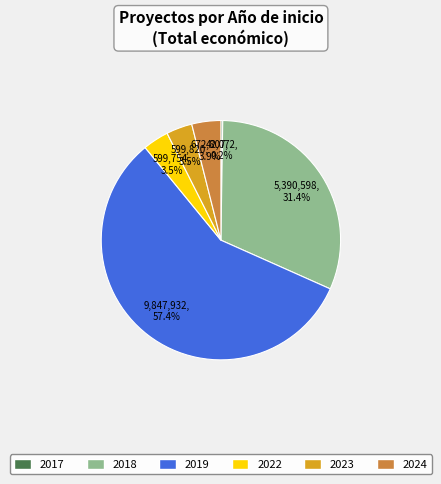

To the nearest percent, what is the difference between the largest and smallest slice percentages?

57%